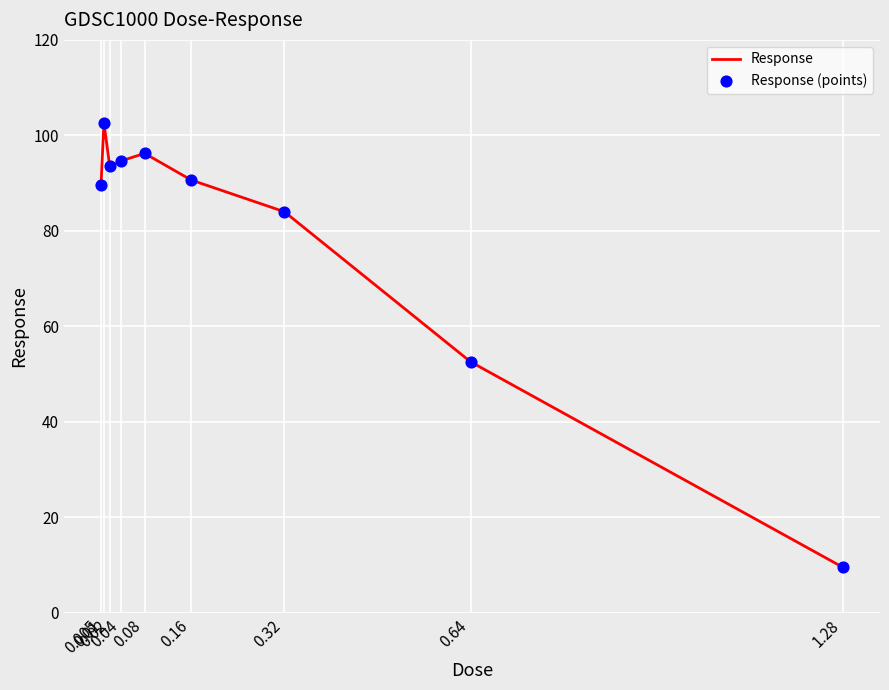

What is the maximum value shown in the chart?

102.6